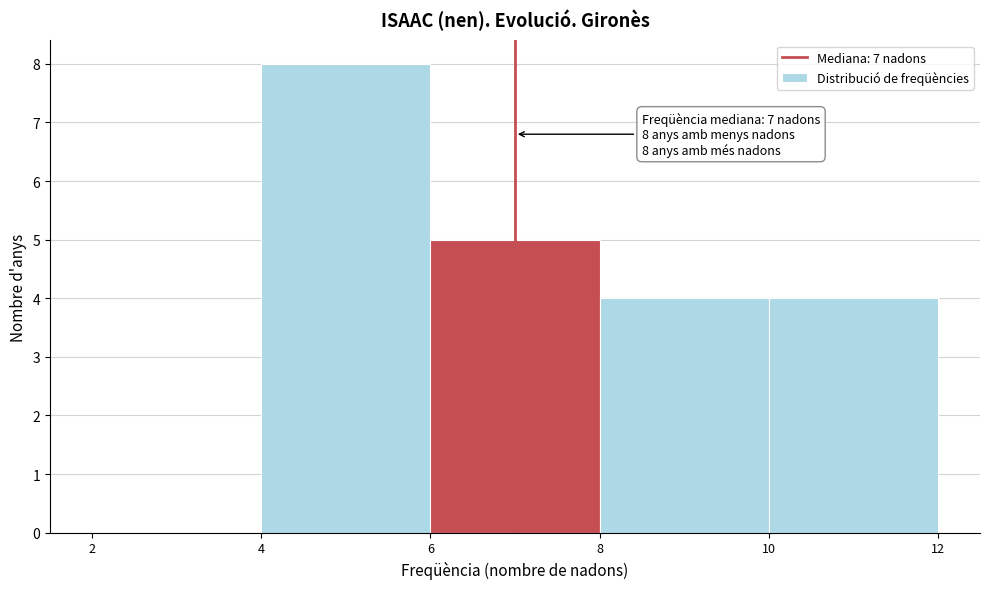

Over which range of the x-axis is the bar tallest?

4 to 6